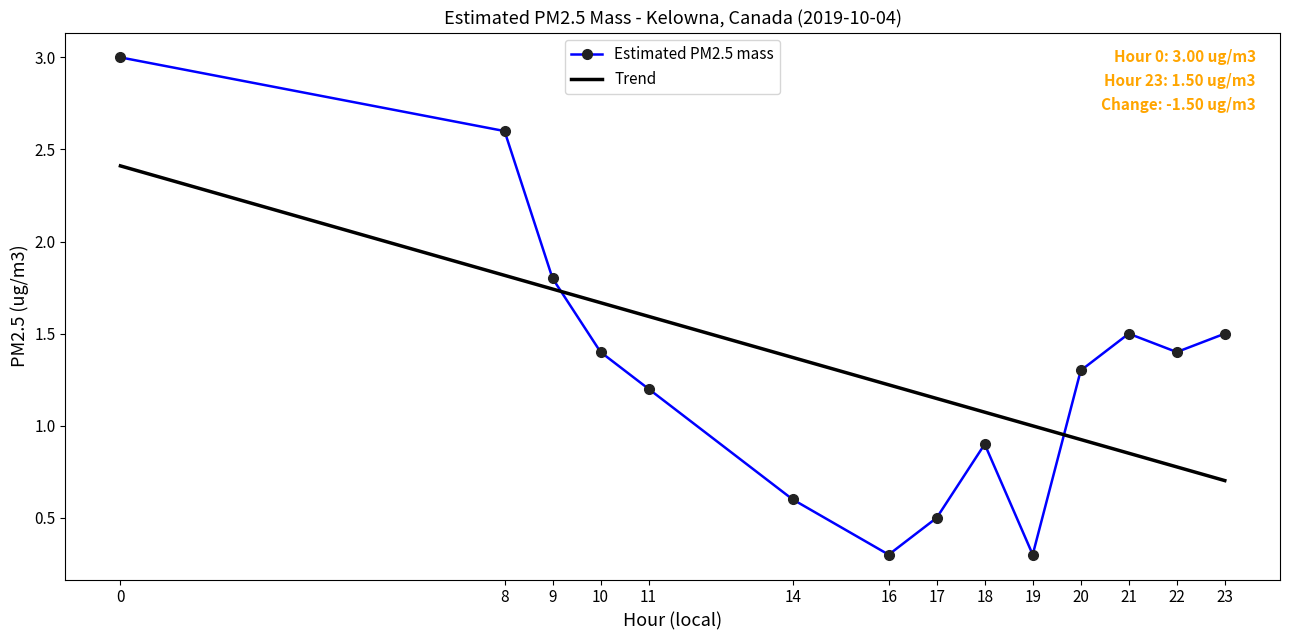

What is the sum of the Estimated PM2.5 mass values at 21 and 18?

2.4